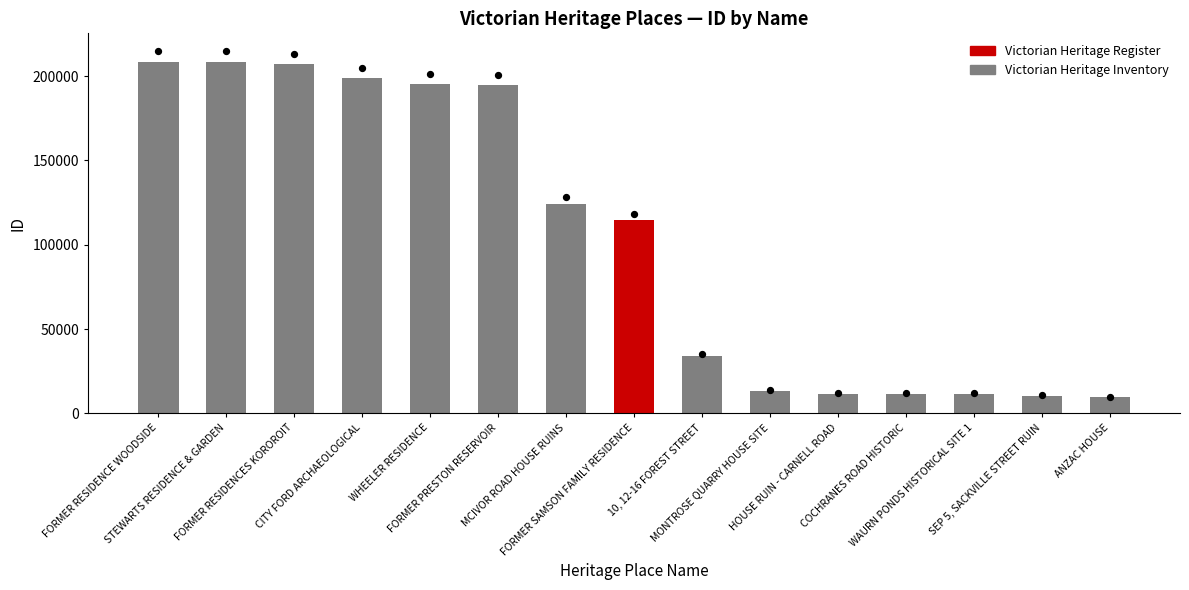

What is the change in value from WHEELER RESIDENCE to FORMER PRESTON RESERVOIR?

-514